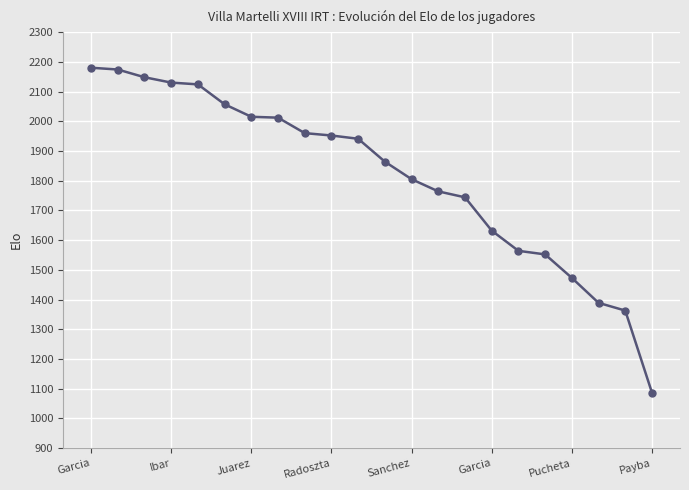

What is the maximum value shown in the chart?

2180